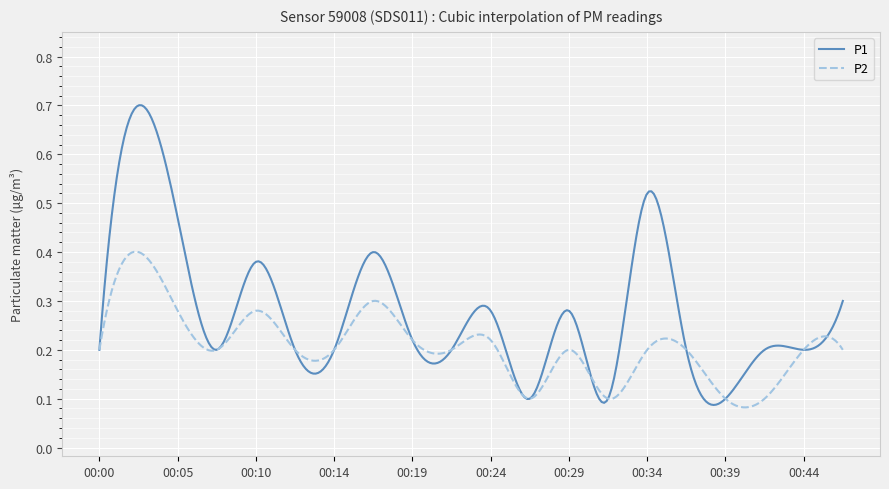

Which series has the largest total across all categories?

P1